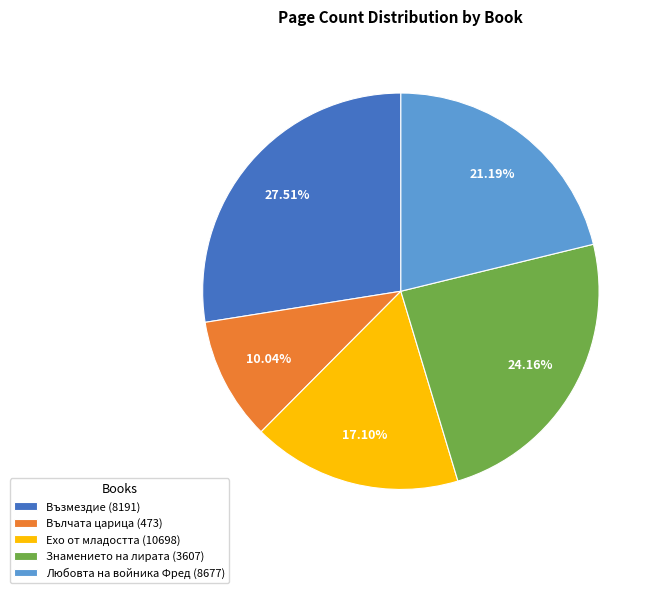

To the nearest percent, what is the difference between the Ехо от младостта (10698) and Вълчата царица (473) slice percentages?

7%